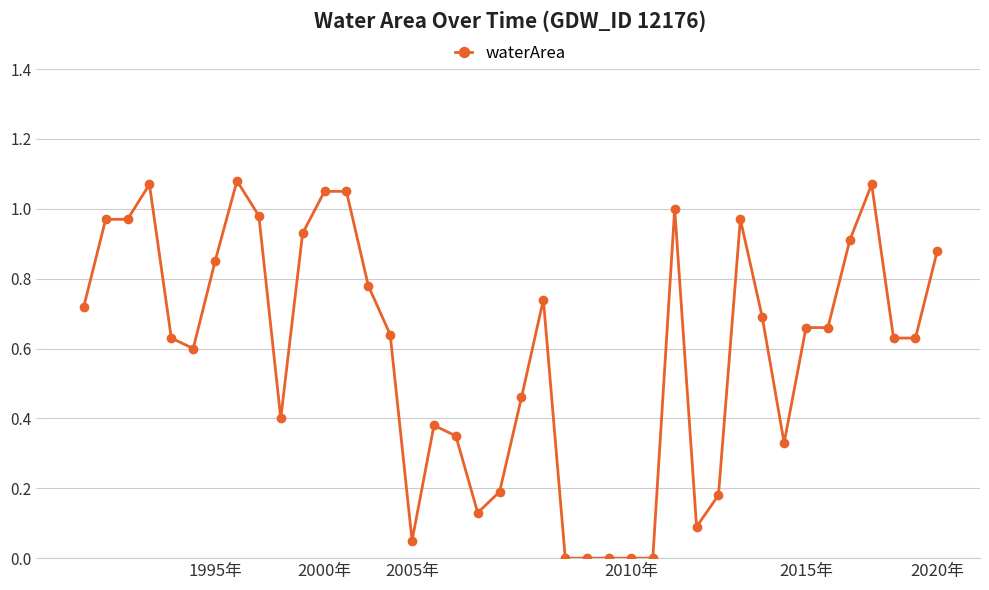

What is the sum of all values?

23.7